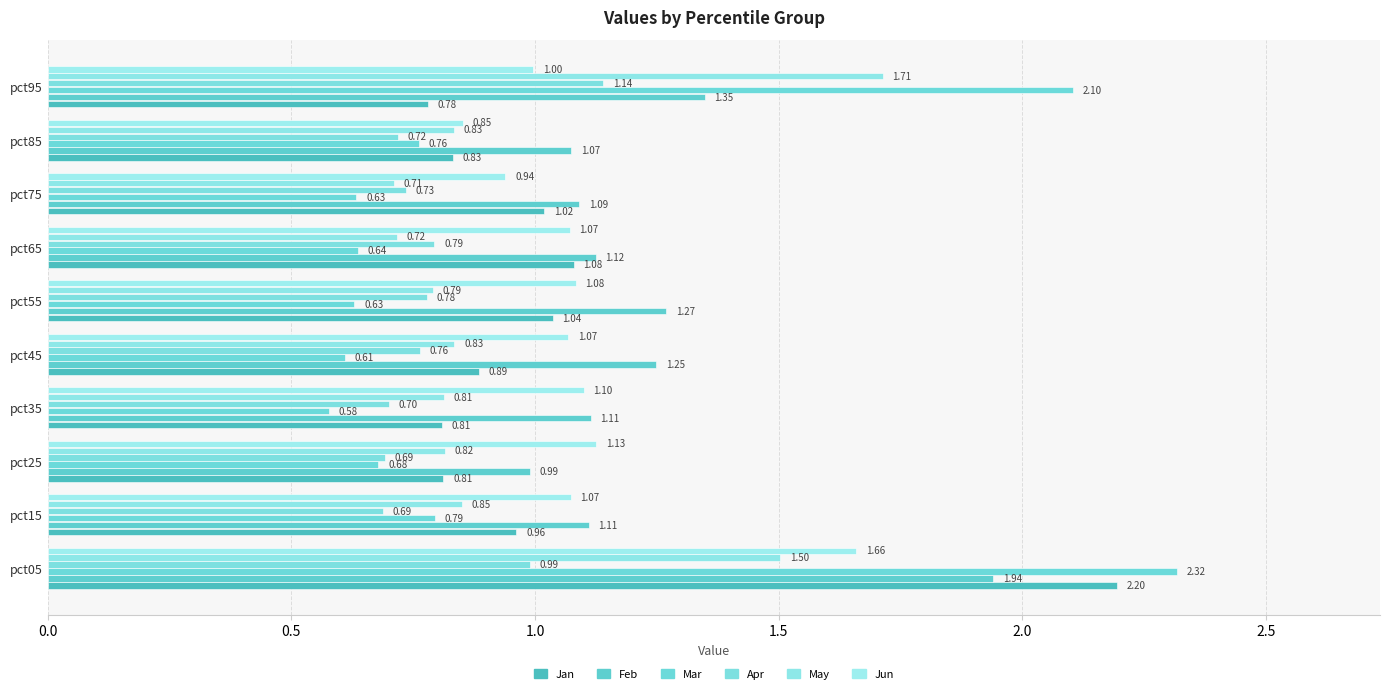

What are all the series names shown in the legend?

Jan, Feb, Mar, Apr, May, Jun